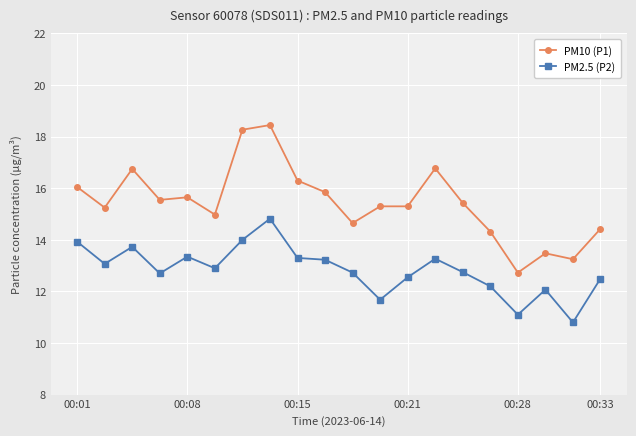

Which series has the largest total across all categories?

PM10 (P1)